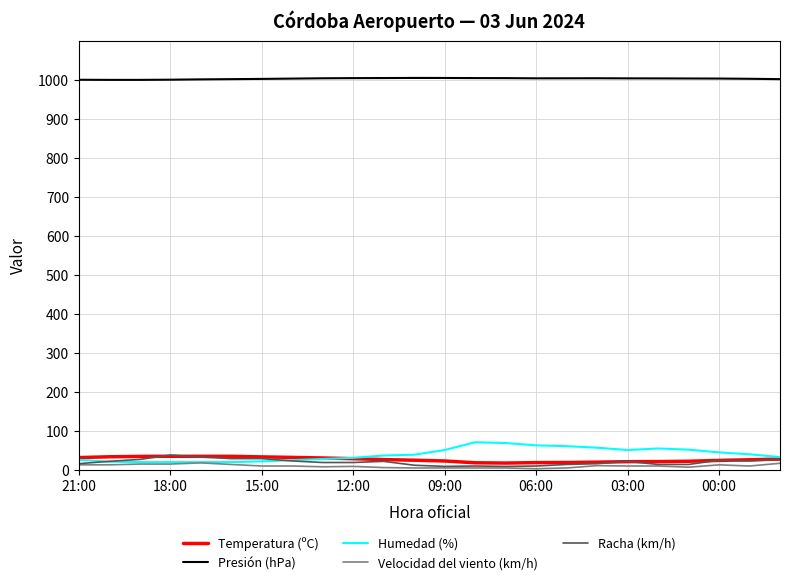

What is the minimum value for Presión (hPa)?

1000.0